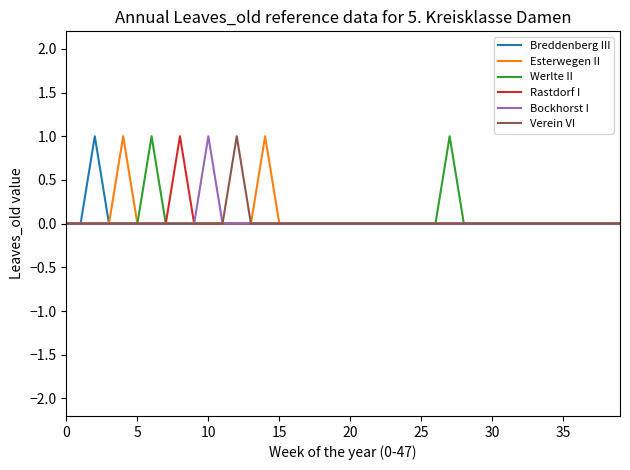

How many categories are shown in the chart?

40